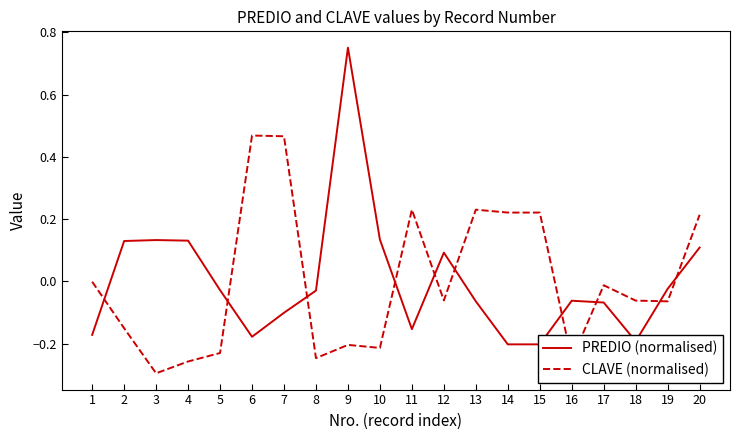

At which label is CLAVE (normalised) closest to 0?

1